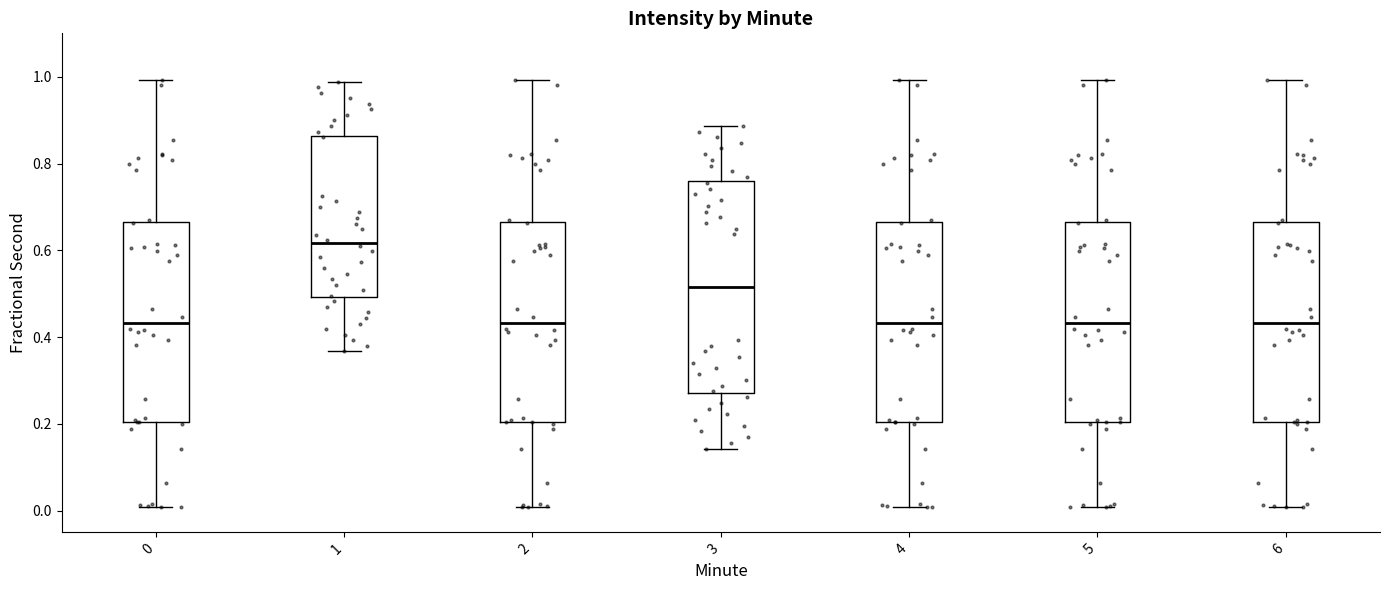

Comparing the boxes themselves (not the whiskers), which one is the tallest?

3